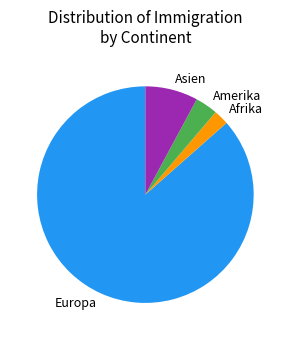

What is the ratio of the value at Amerika to the value at Afrika?

1.5